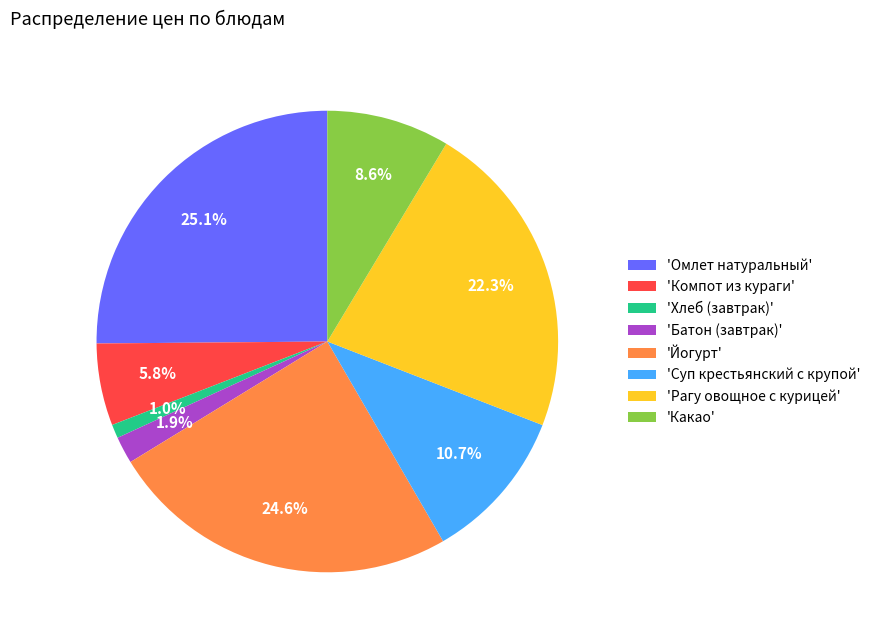

How many slices are in this pie chart?

8